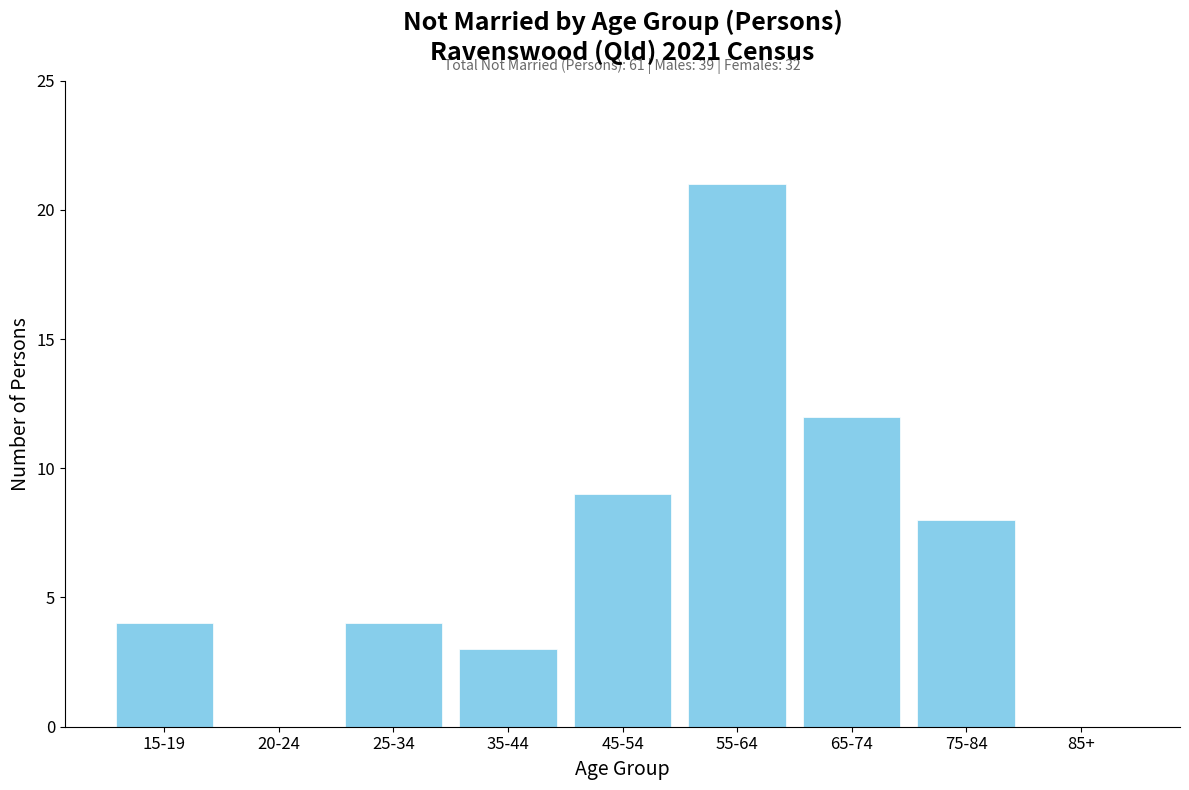

Reading right to left, what are all the values shown in this chart?

85+=0	75-84=8	65-74=12	55-64=21	45-54=9	35-44=3	25-34=4	20-24=0	15-19=4